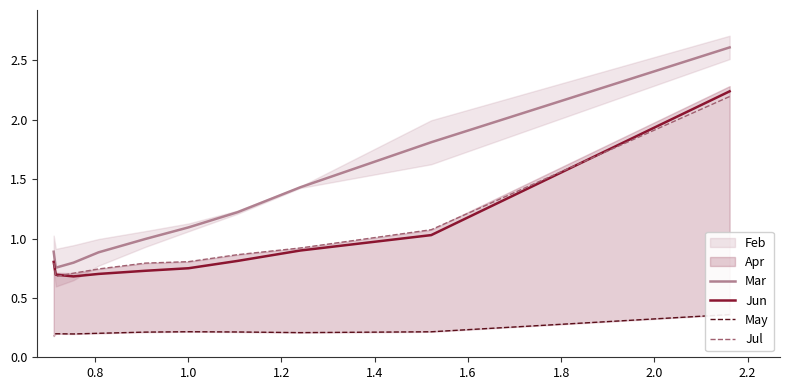

True or false: Jul and May cross at least once.

False